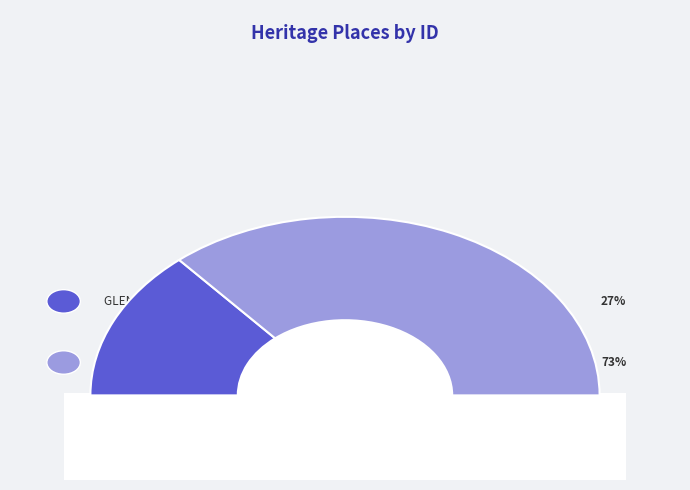

What percentage is the JUBILEE COMPANY QUARTZ GOLD MINE slice, to the nearest percent?

73%